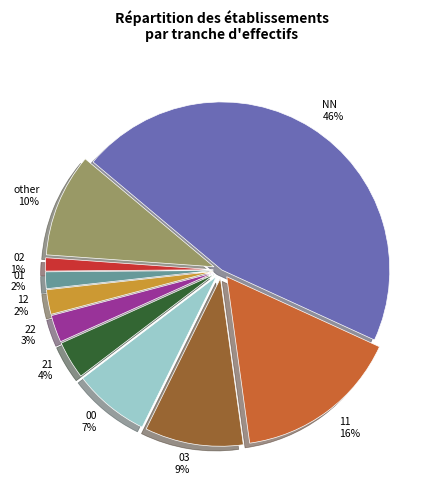

How many segments does this pie chart have?

10